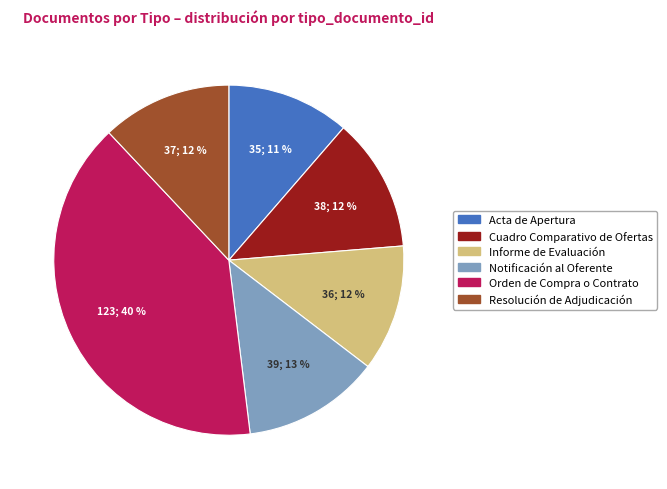

Does Orden de Compra o Contrato account for over 50% of the chart?

No